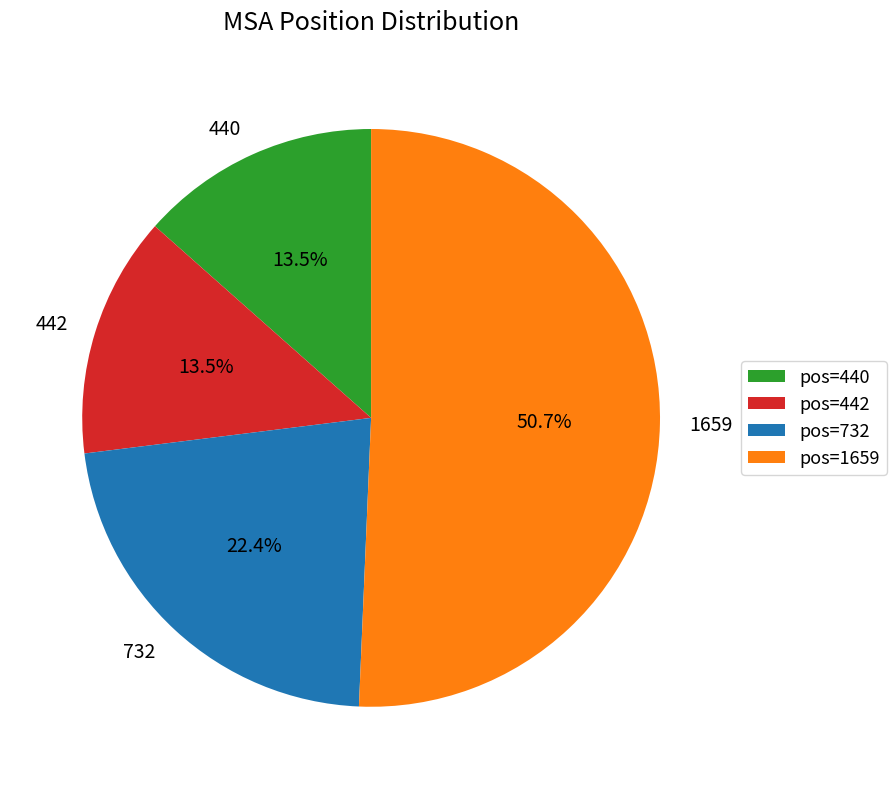

Is the sum of 1659 and 732 greater than half?

Yes